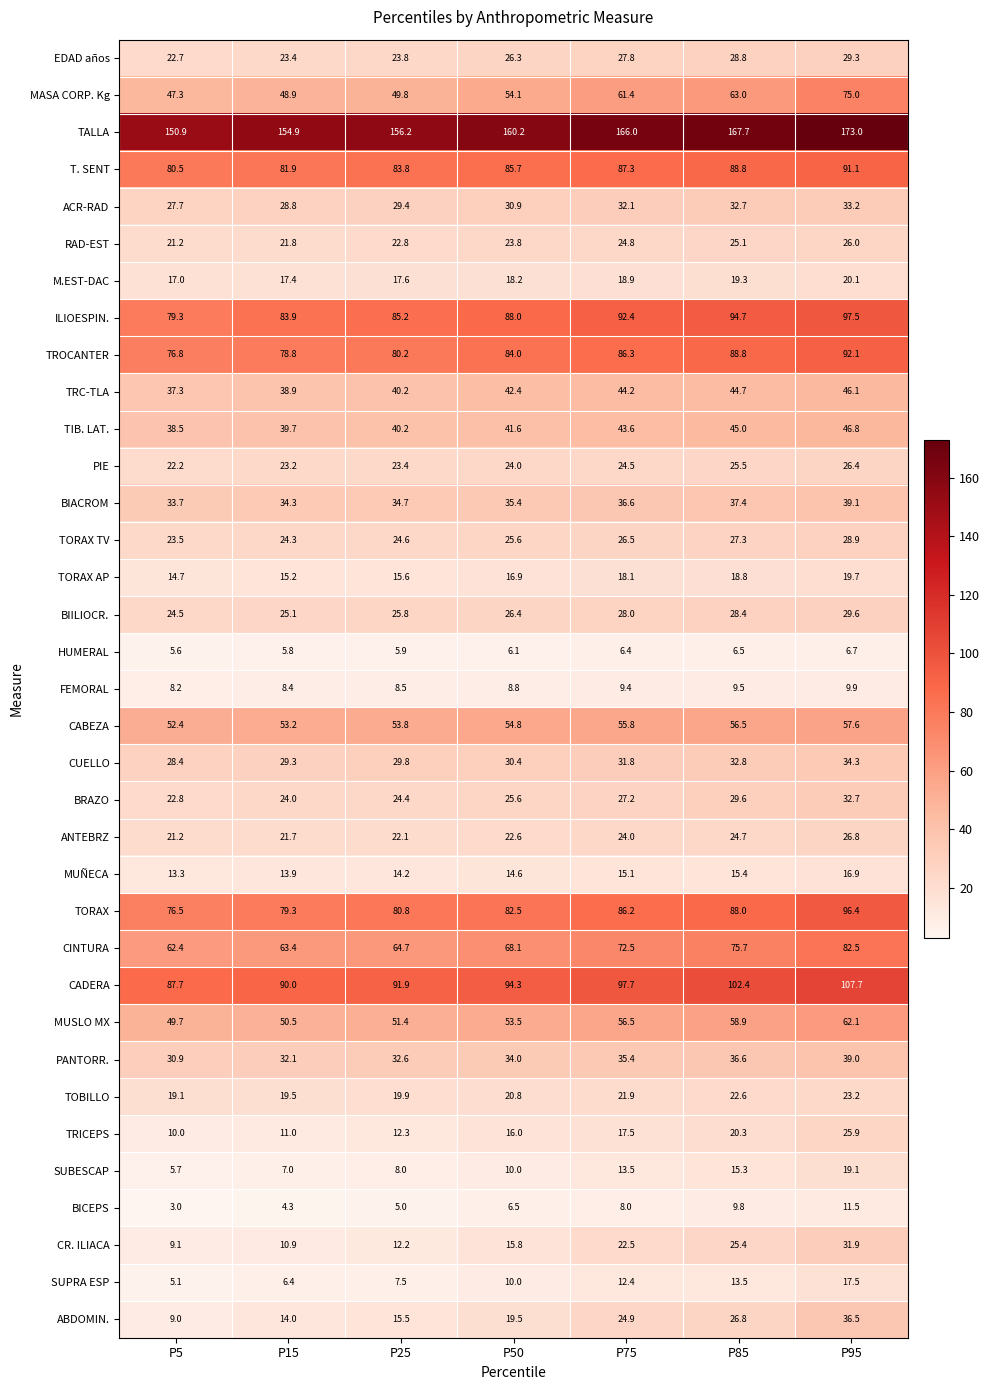

List the series in order of their peak value, lowest first.

HUMERAL, FEMORAL, BICEPS, MUÑECA, SUPRA ESP, SUBESCAP, TORAX AP, M.EST-DAC, TOBILLO, TRICEPS, RAD-EST, PIE, ANTEBRZ, TORAX TV, EDAD años, BIILIOCR., CR. ILIACA, BRAZO, ACR-RAD, CUELLO, ABDOMIN., PANTORR., BIACROM, TRC-TLA, TIB. LAT., CABEZA, MUSLO MX, MASA CORP. Kg, CINTURA, T. SENT, TROCANTER, TORAX, ILIOESPIN., CADERA, TALLA